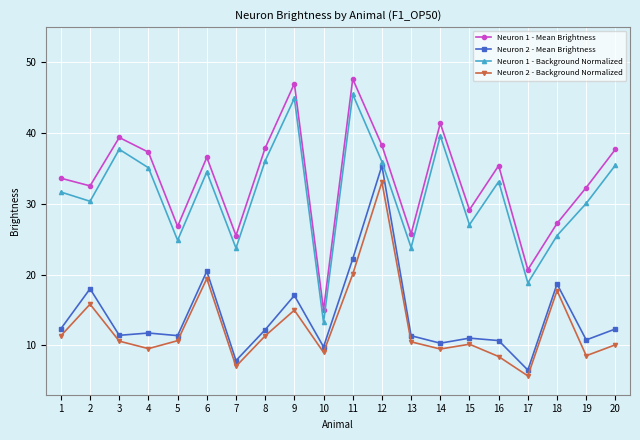

What is the value of the Neuron 1 - Mean Brightness point at the 15th from the left?

29.2